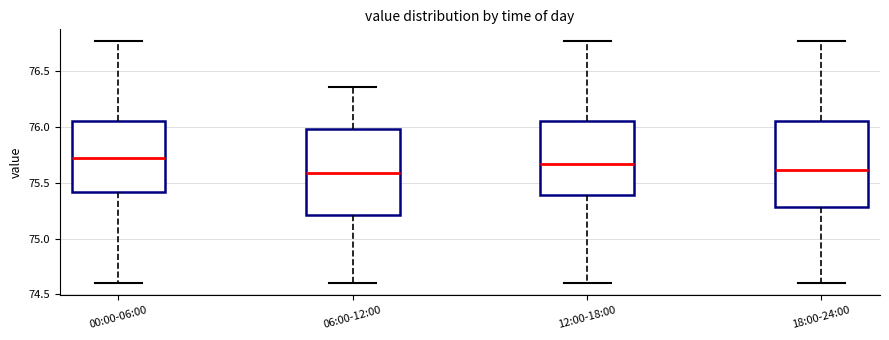

Reading left to right, transcribe this box plot: for each box, give where its median line is, the range the box spans, and where its two whiskers end, as read against the y-axis. The values are not printed on the chart, so give them approximately, as read against the axis.

00:00-06:00: median 75.70, box 75.40 to 76.05, whiskers 74.60 to 76.75
06:00-12:00: median 75.60, box 75.20 to 76.00, whiskers 74.60 to 76.35
12:00-18:00: median 75.65, box 75.40 to 76.05, whiskers 74.60 to 76.75
18:00-24:00: median 75.60, box 75.30 to 76.05, whiskers 74.60 to 76.75